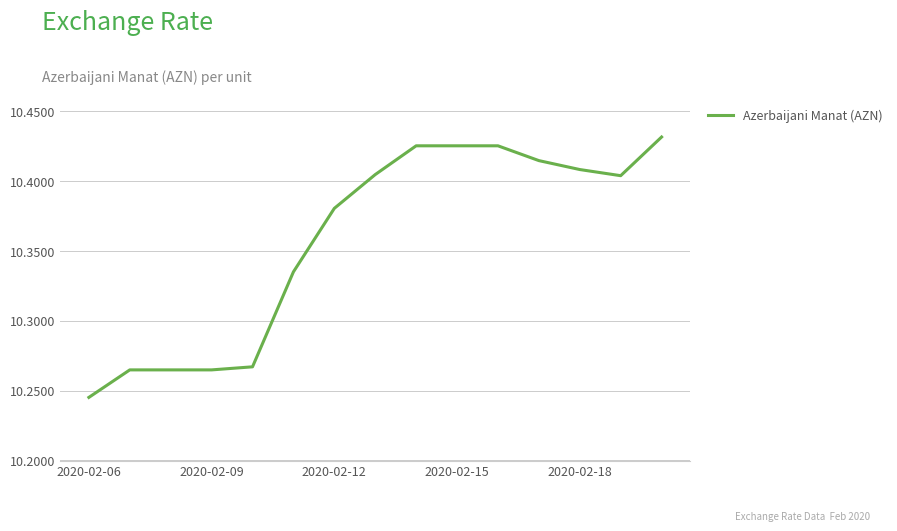

What is the minimum value shown in the chart?

10.2